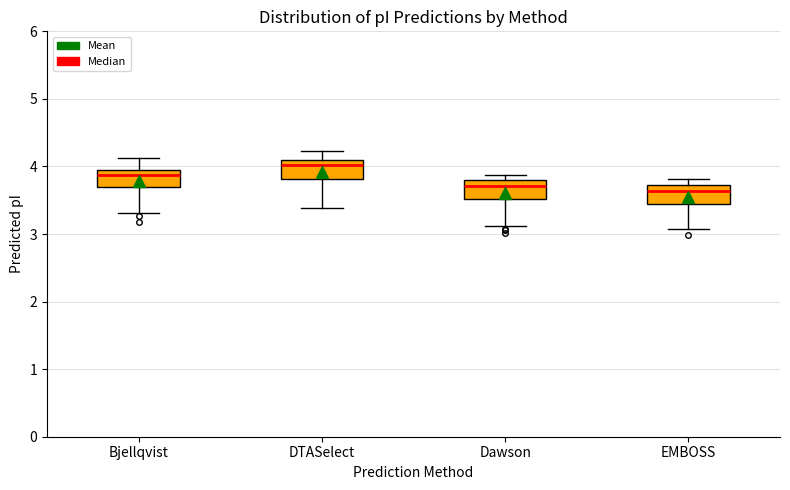

Which box's median line is the highest?

DTASelect